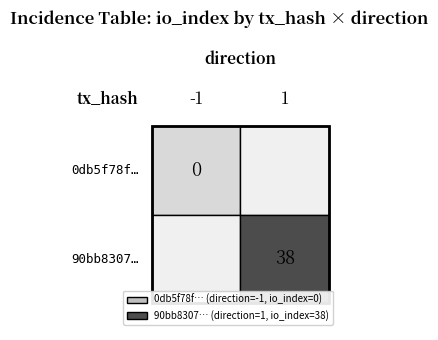

Reading right to left, list all the values displayed in this chart.

0db5f78ff8e5d9bcb89c83b57cad536f4a3087b: io_index=0	direction=-1
90bb8307af7e298362ea544625e6abaaae7fae9: io_index=38	direction=1